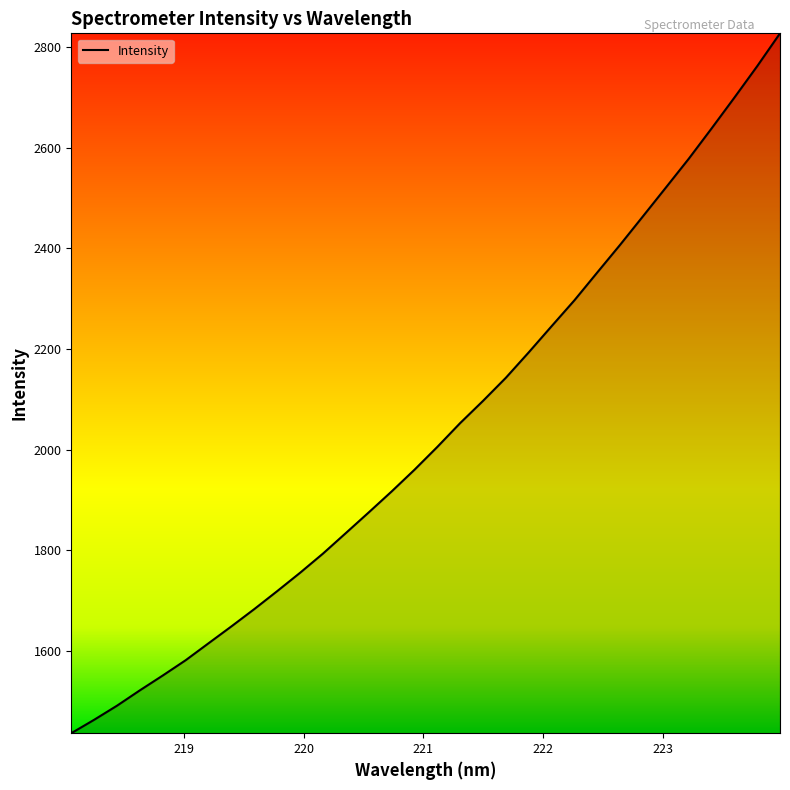

How many lines are shown in the chart?

1